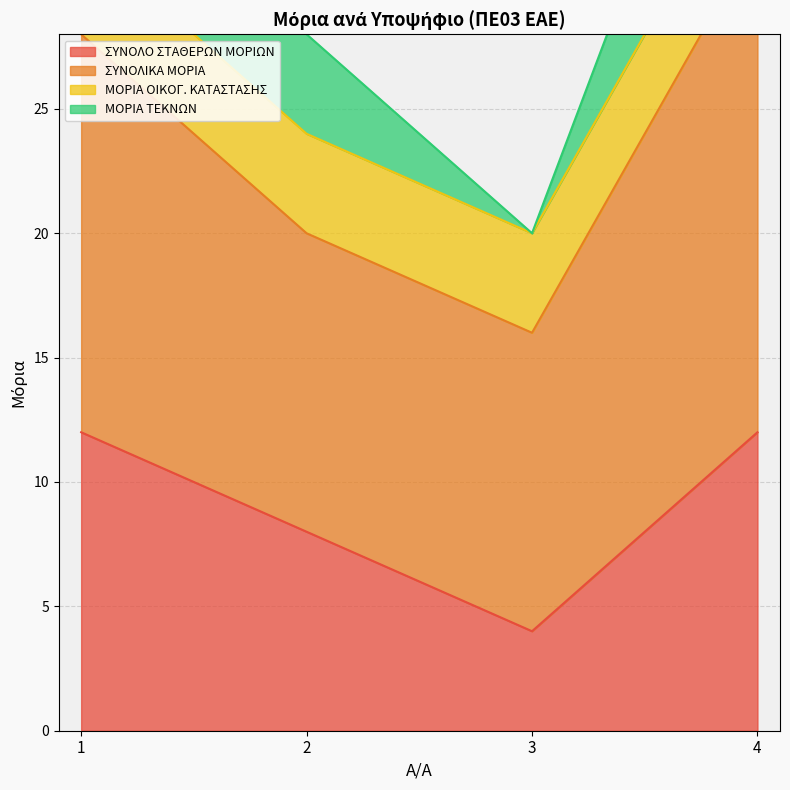

Count the ΣΥΝΟΛΟ ΣΤΑΘΕΡΩΝ ΜΟΡΙΩΝ values in the range 8 to 12.

3